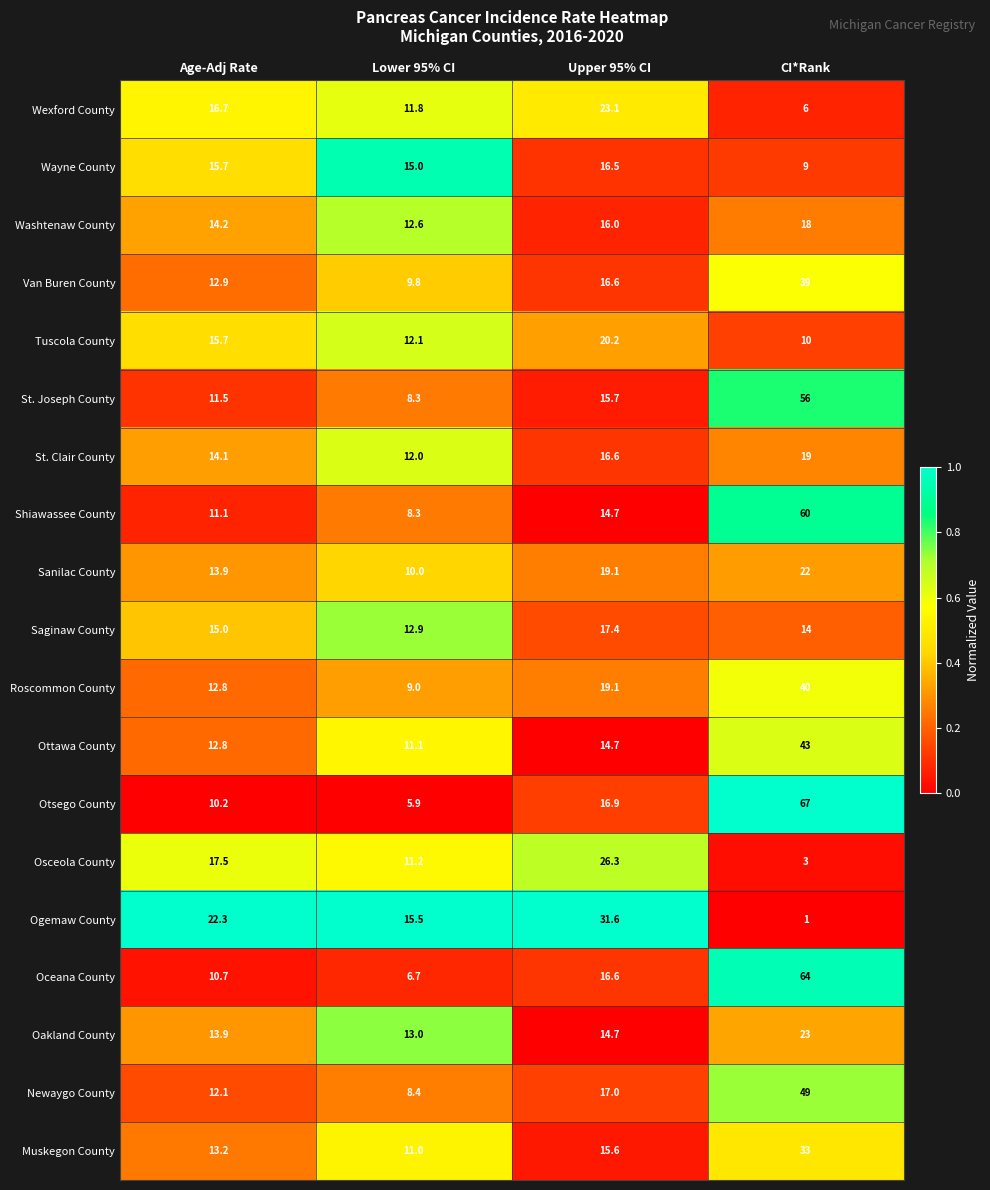

Where does the Shiawassee County series first go above 14?

Upper 95% CI